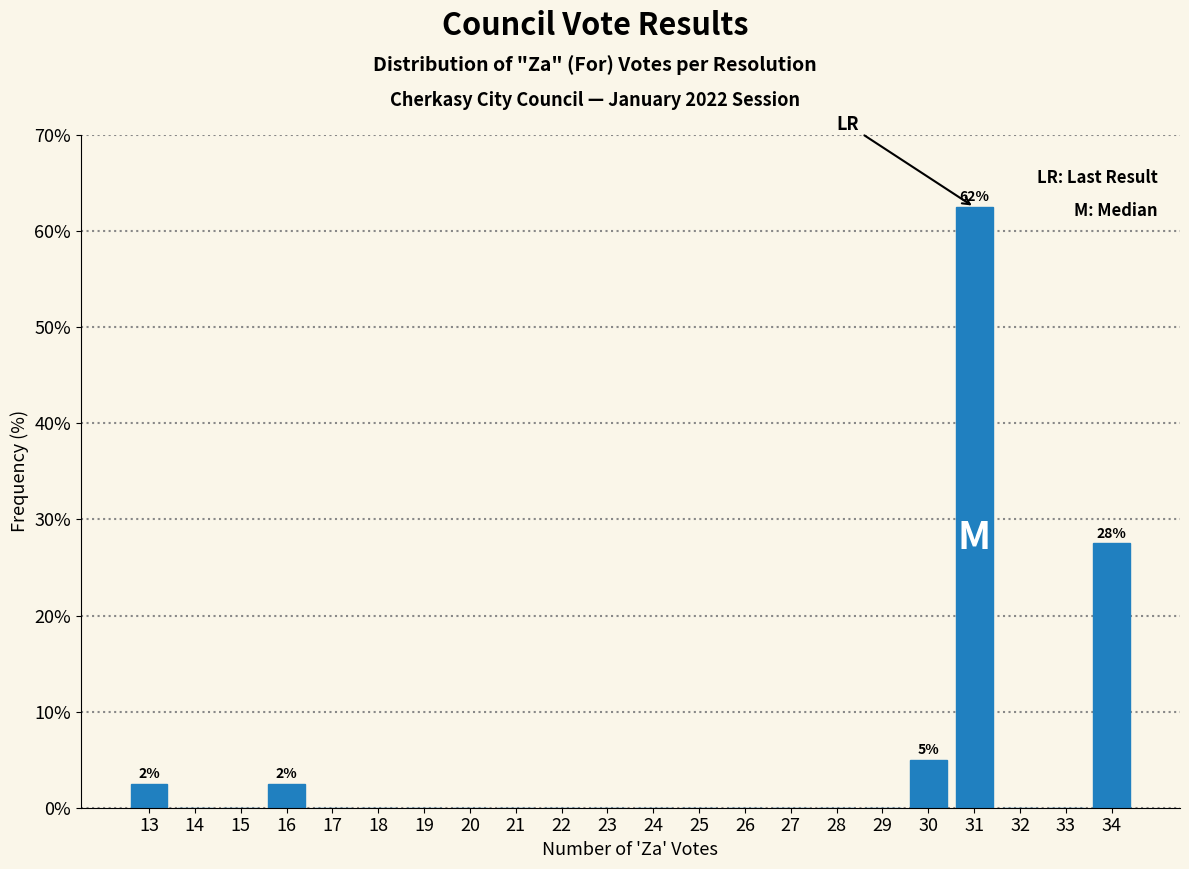

Which range on the x-axis has the tallest bar?

30.5 to 31.5